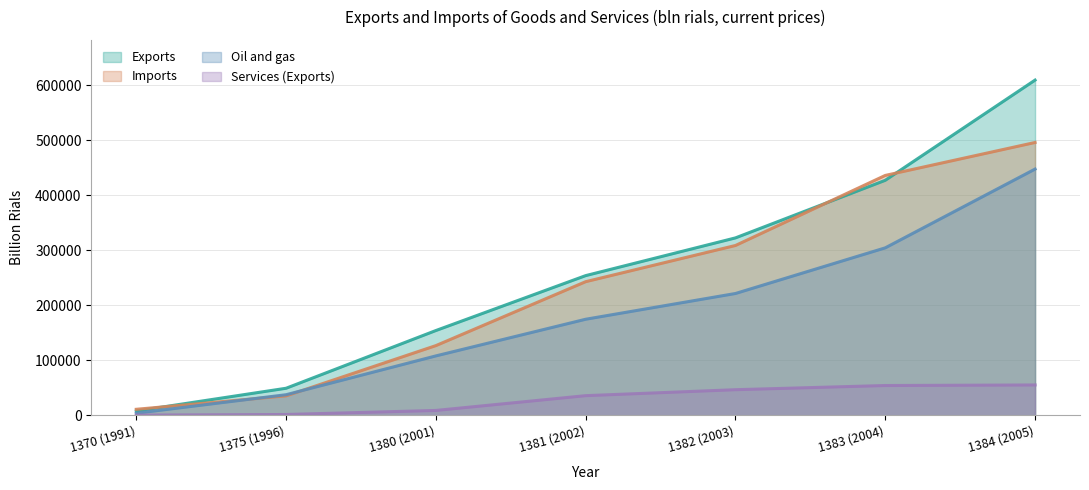

True or false: Oil and gas has more than 2 interior local peaks.

False